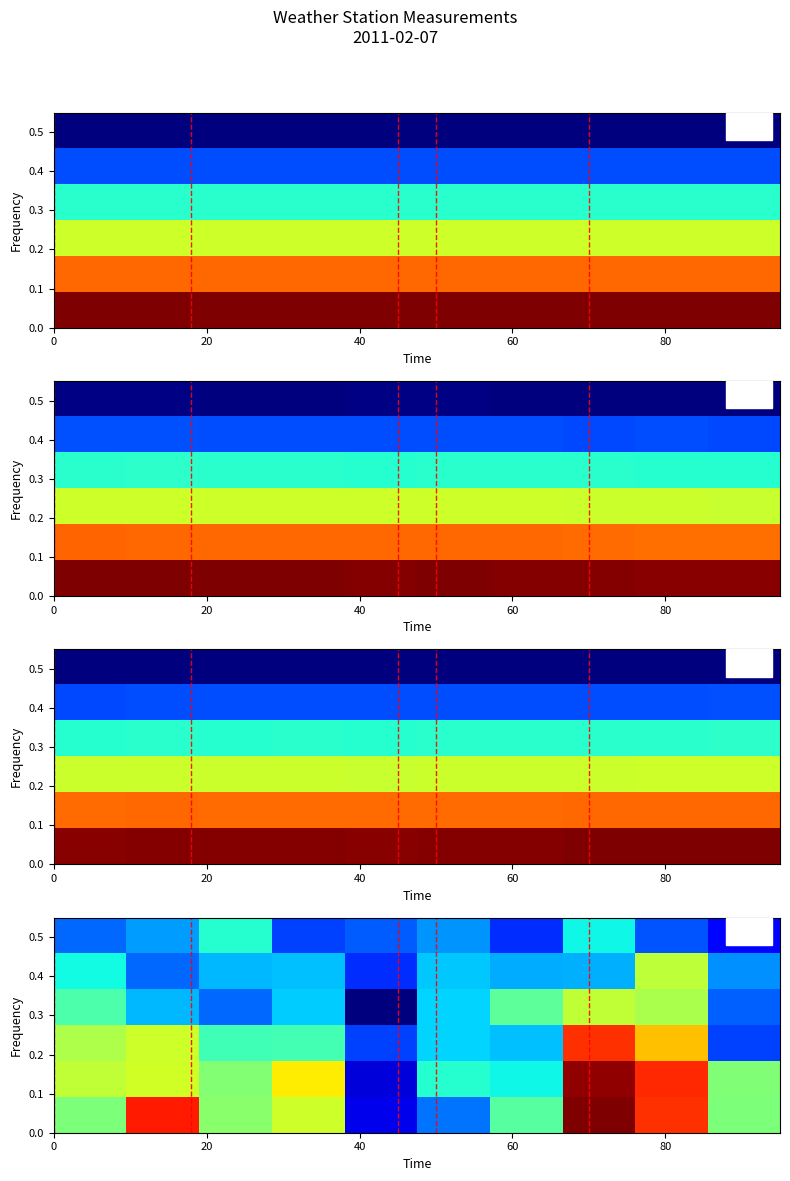

At which category is the sum across all series the highest?

7